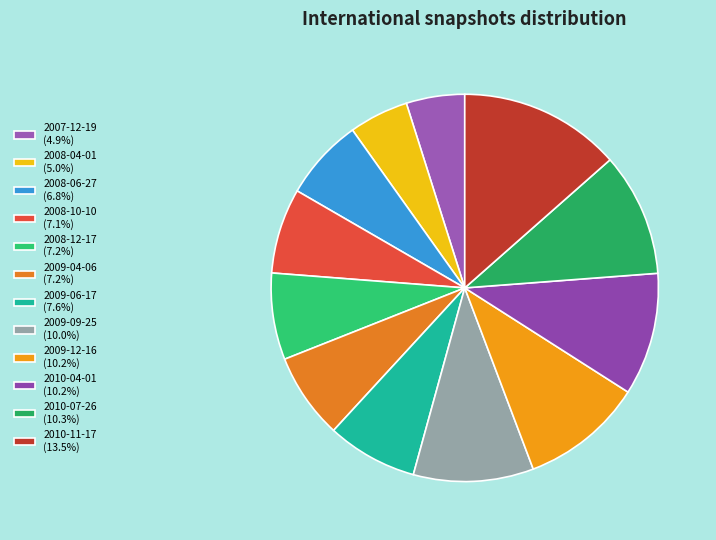

Count the number of slices in the pie.

12